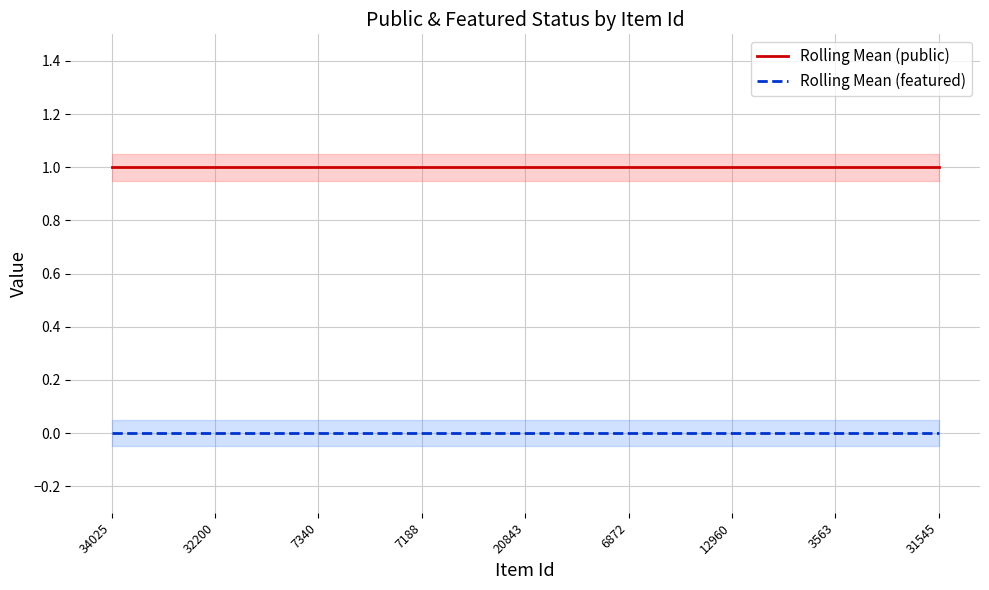

True or false: Rolling Mean (public) and Rolling Mean (featured) intersect in this chart.

False